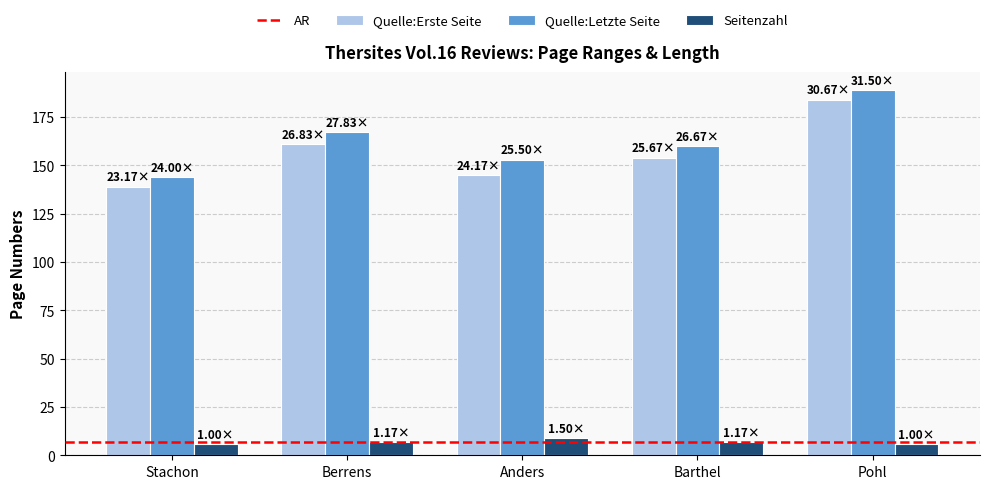

The Quelle:Letzte Seite series shows 273 at Barthel. True or false?

False